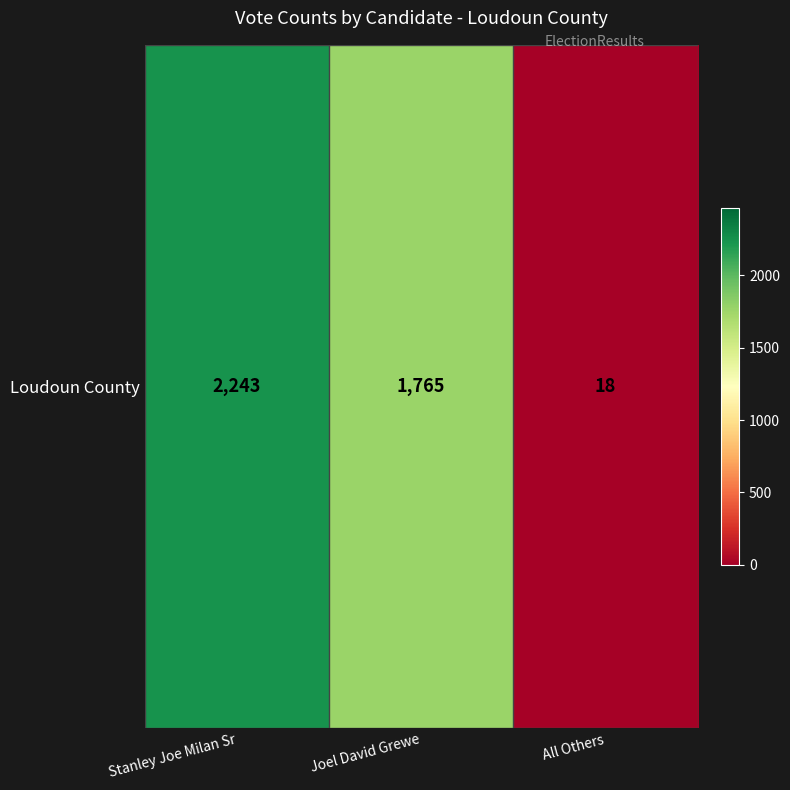

What is the smallest value displayed?

18